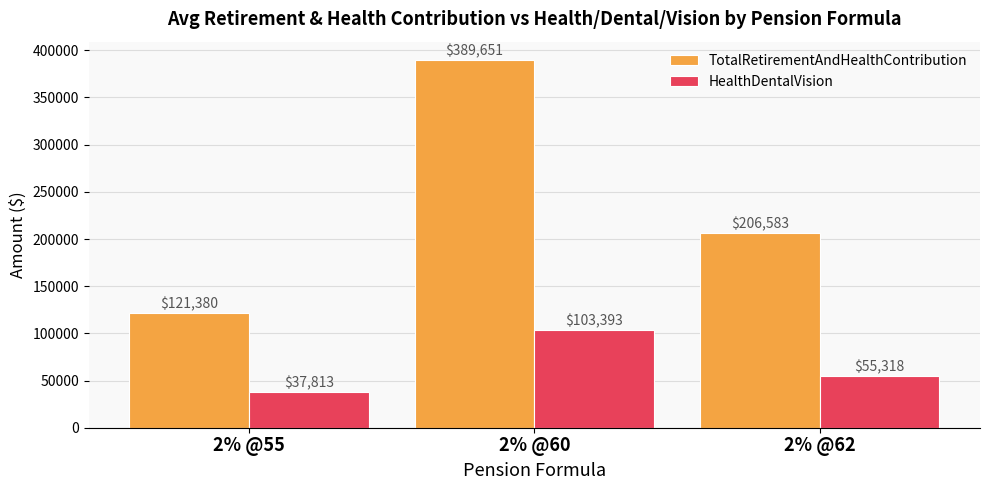

What is the lowest value of the HealthDentalVision series?

37813